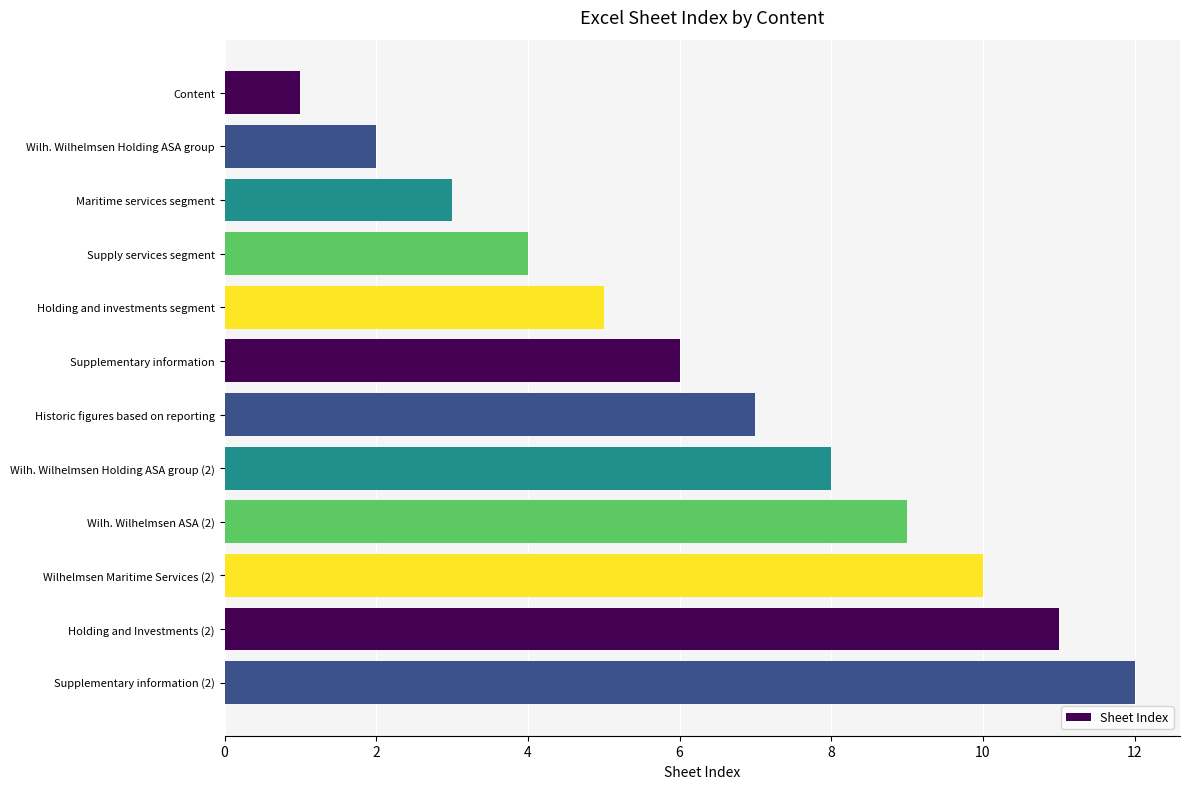

What is the maximum value shown in the chart?

12